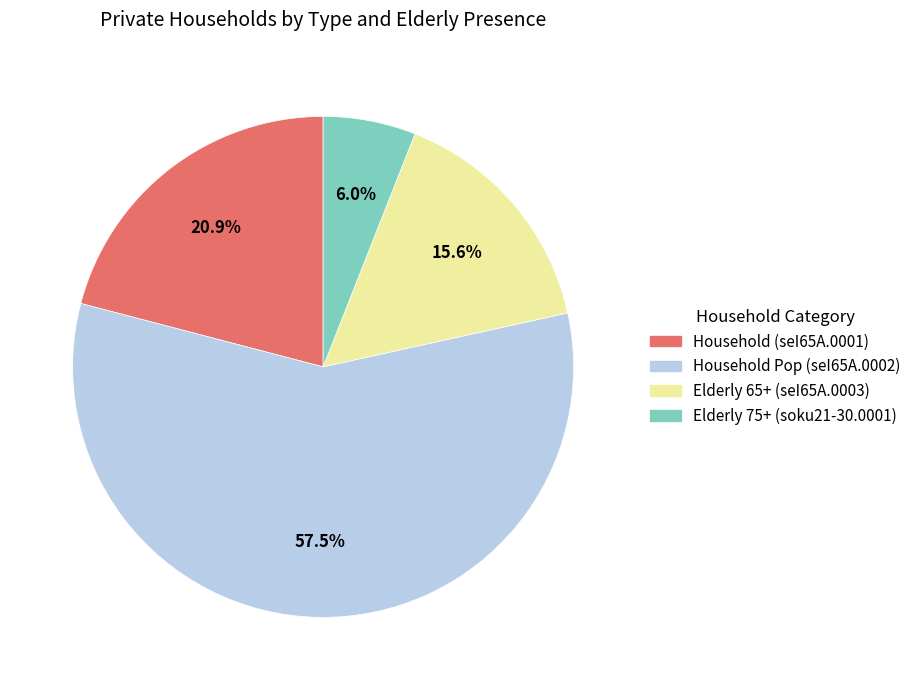

Which slice is the smallest?

Elderly 75+ (soku21-30.0001)